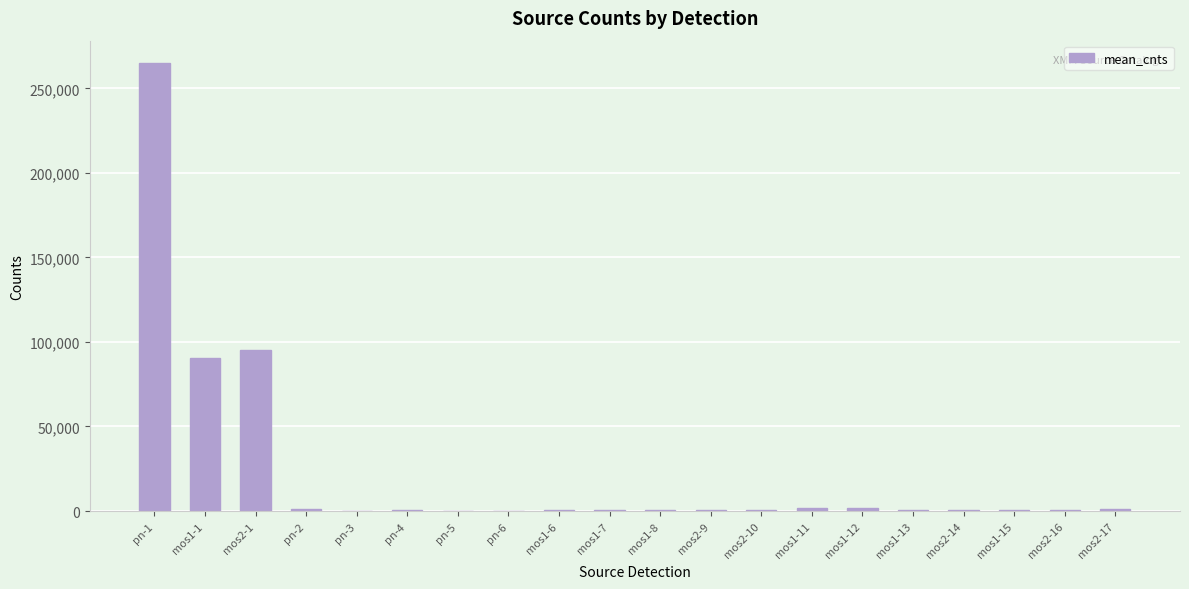

True or false: the data shows 129047.3 at mos2-1.

False